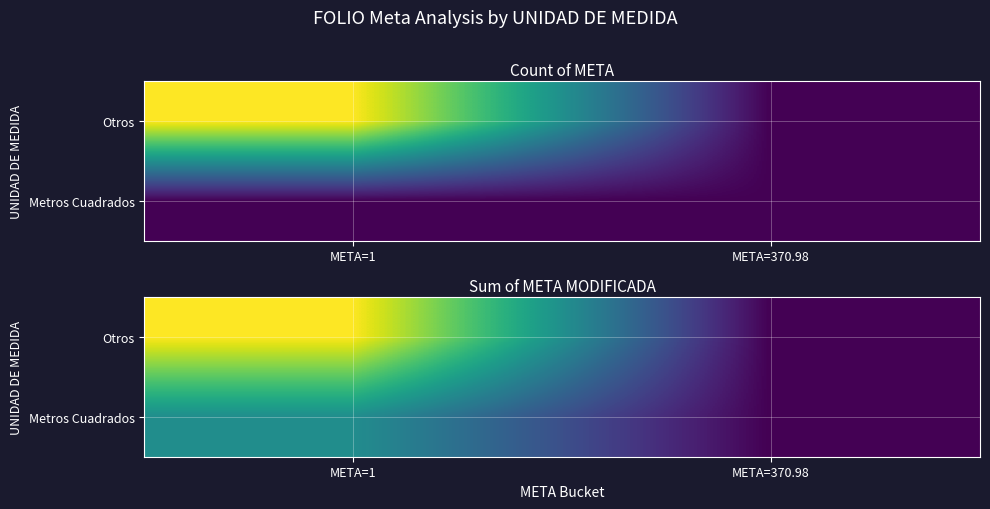

What is the highest value of the Otros series?

758.0